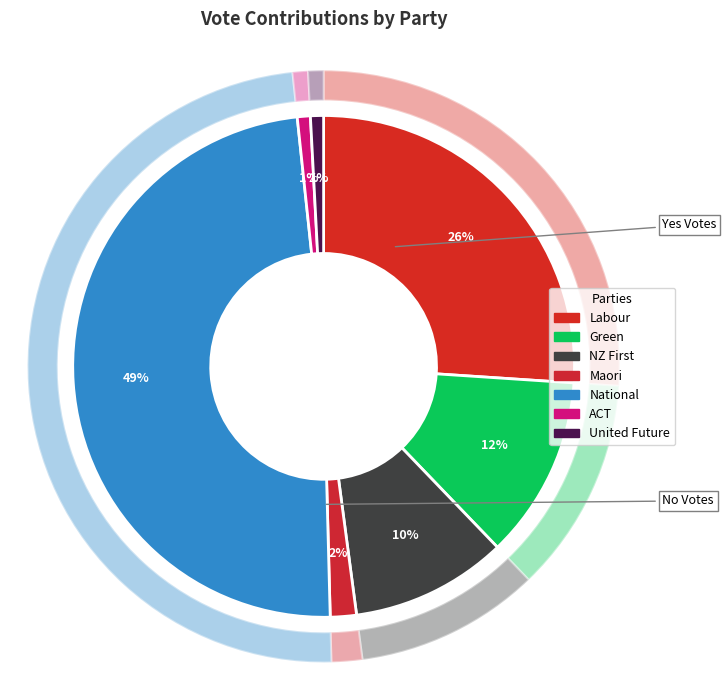

What percentage is the Green slice, to the nearest percent?

12%